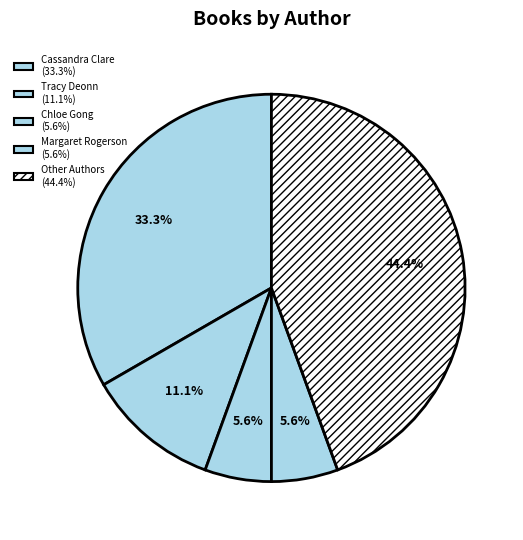

Is there a majority slice in this chart?

No